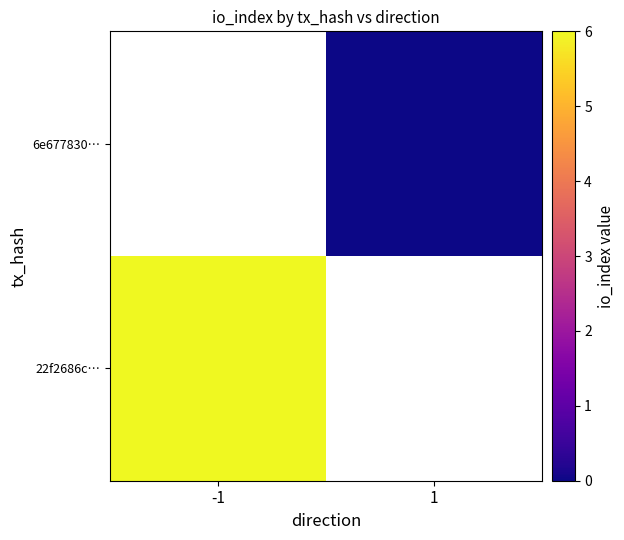

List the series in order of their peak value, highest first.

22f2686c…, 6e677830…